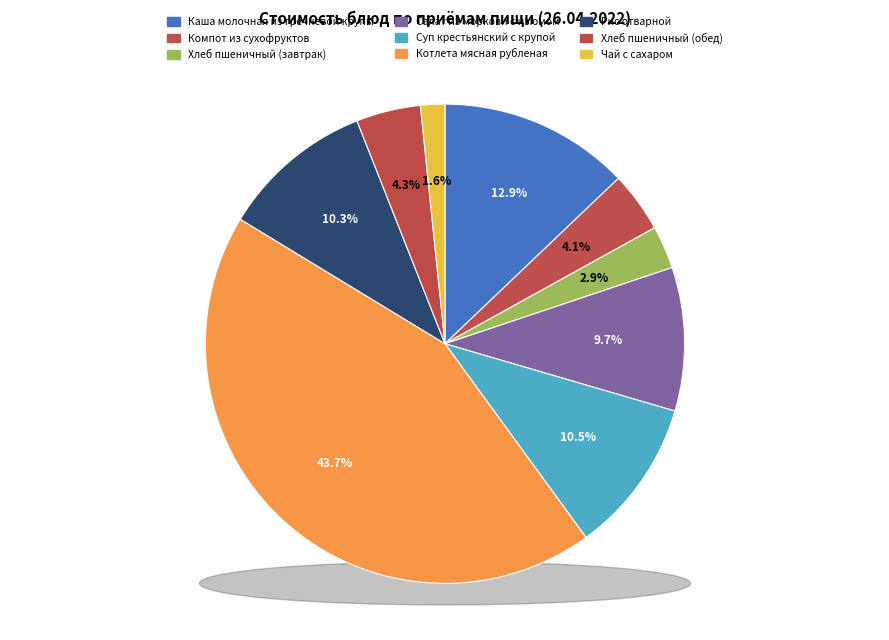

Is Чай с сахаром the majority of the pie?

No